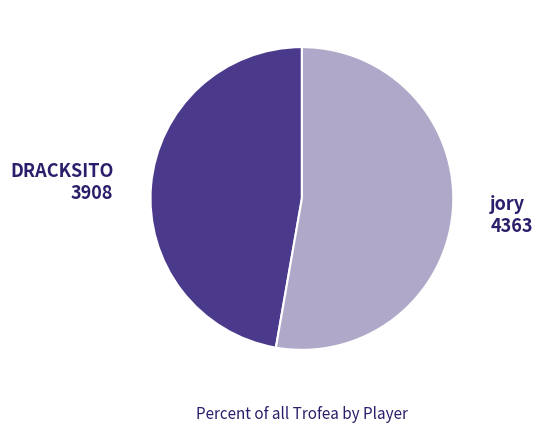

Is there a majority slice in this chart?

Yes